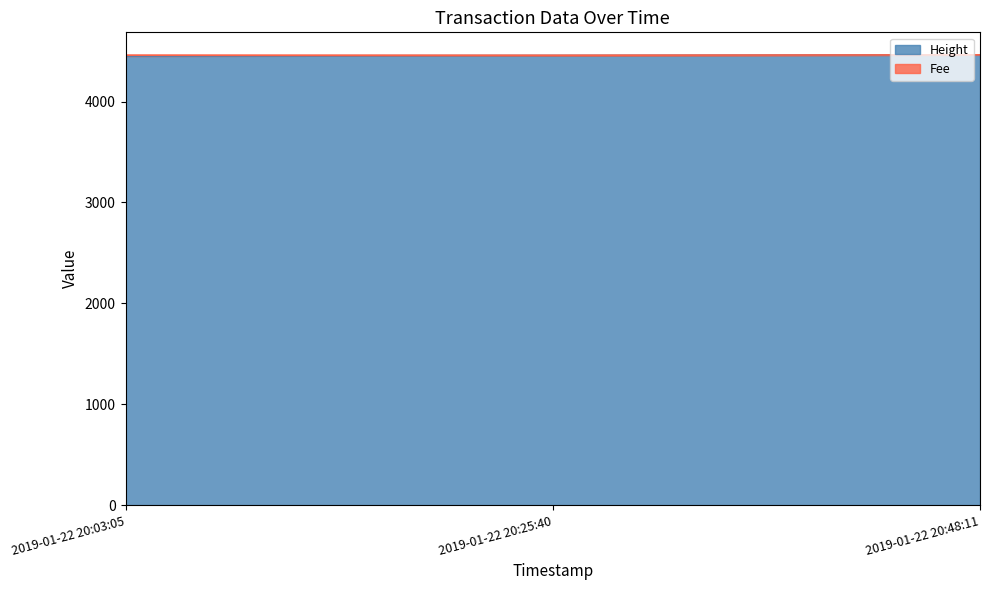

What is the change in value from 2019-01-22 20:03:05 to 2019-01-22 20:25:40?

+6